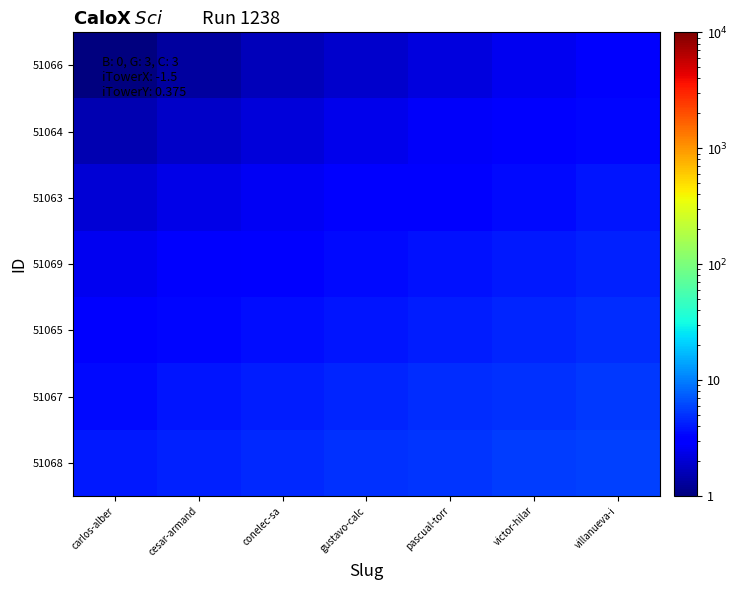

What is the total value across all series at cesar-armand?

19.6